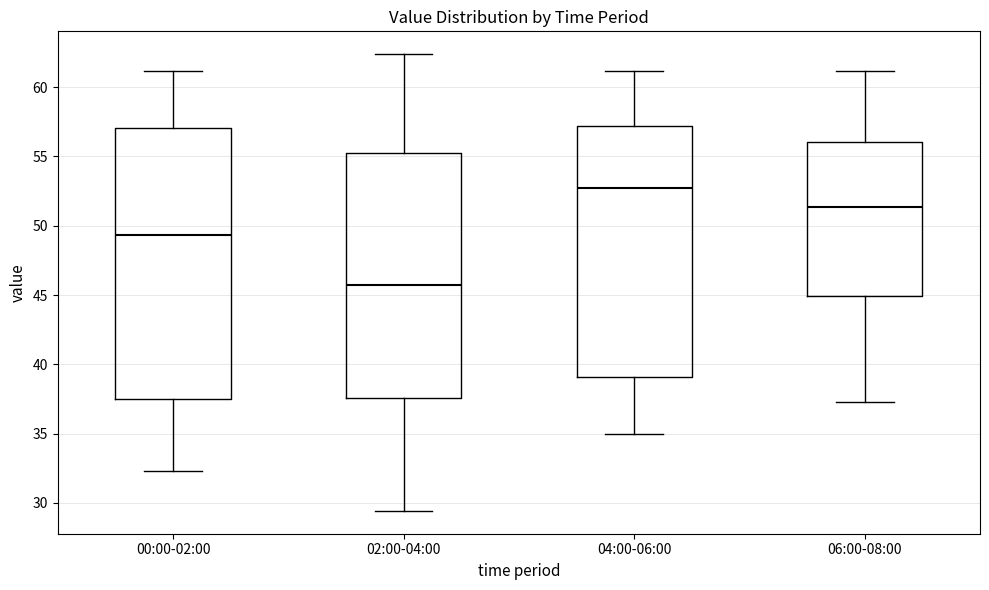

Where does the lower whisker of the box for 04:00-06:00 end on the y-axis? The values are not printed on the chart, so give them approximately, as read against the axis.

35.0